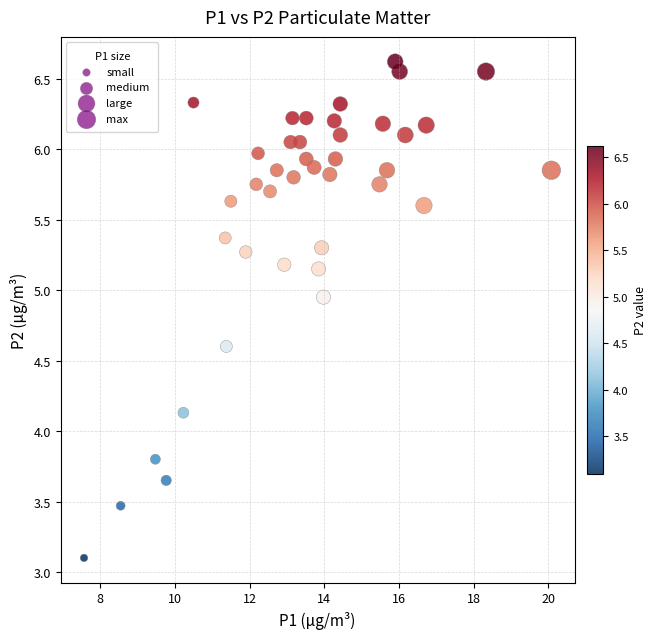

What is the range of X values (max minus min)?

12.5